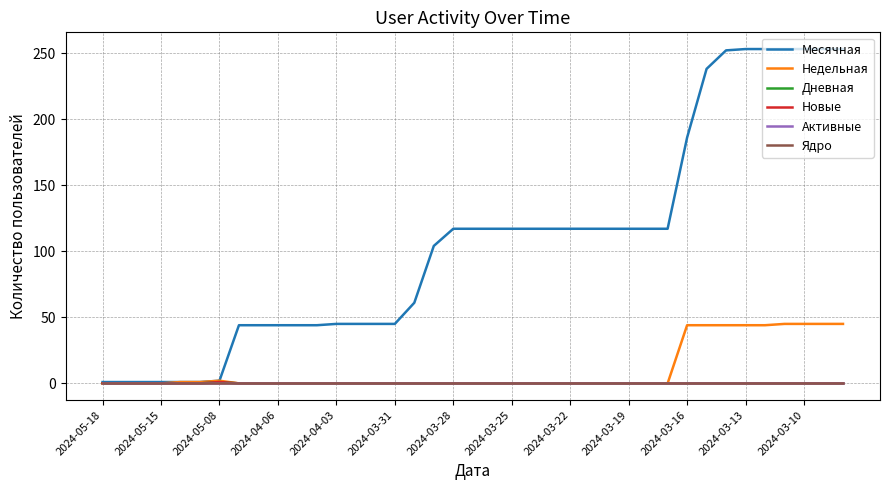

Reading left to right, extract all data points from this chart.

Месячная: 1	1	1	1	1	1	2	44	44	44	44	44	45	45	45	45	61	104	117	117	117	117	117	117	117	117	117	117	117	117	186	238	252	253	253	253	253	253	253
Недельная: 0	0	0	0	1	1	2	0	0	0	0	0	0	0	0	0	0	0	0	0	0	0	0	0	0	0	0	0	0	0	44	44	44	44	44	45	45	45	45
Дневная: 0	0	0	0	0	0	1	0	0	0	0	0	0	0	0	0	0	0	0	0	0	0	0	0	0	0	0	0	0	0	0	0	0	0	0	0	0	0	0
Новые: 0	0	0	0	0	0	1	0	0	0	0	0	0	0	0	0	0	0	0	0	0	0	0	0	0	0	0	0	0	0	0	0	0	0	0	0	0	0	0
Активные: 0	0	0	0	0	0	0	0	0	0	0	0	0	0	0	0	0	0	0	0	0	0	0	0	0	0	0	0	0	0	0	0	0	0	0	0	0	0	0
Ядро: 0	0	0	0	0	0	0	0	0	0	0	0	0	0	0	0	0	0	0	0	0	0	0	0	0	0	0	0	0	0	0	0	0	0	0	0	0	0	0